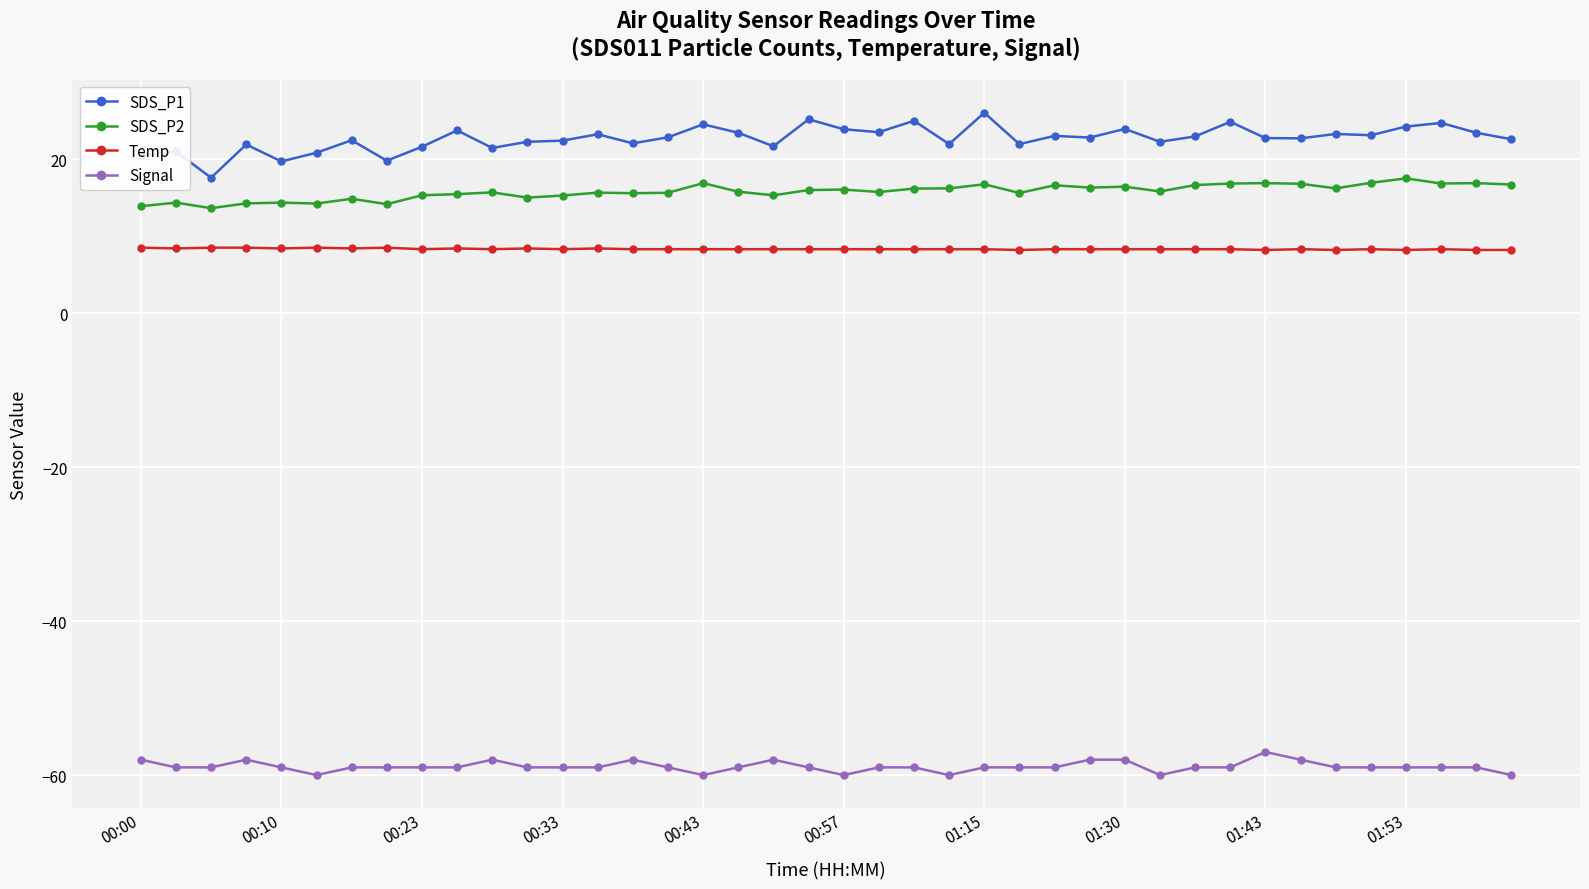

True or false: SDS_P2 has more than 2 points higher than both neighbors.

True